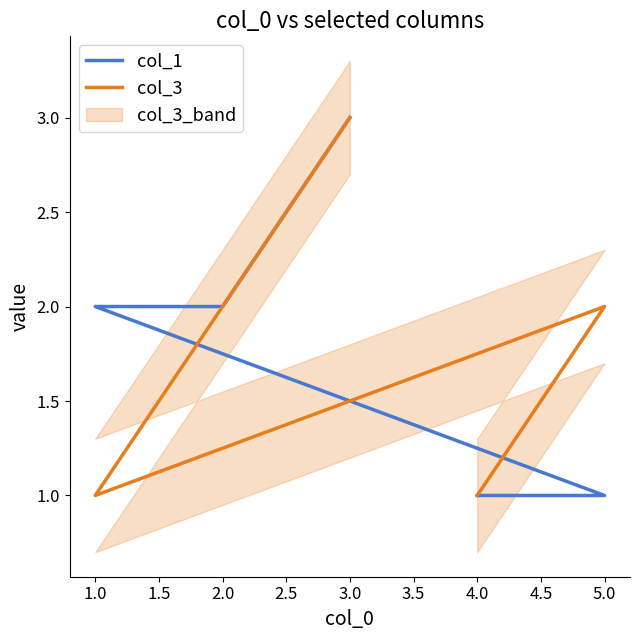

What is the value of the col_3 point at the 2nd from the left?

2